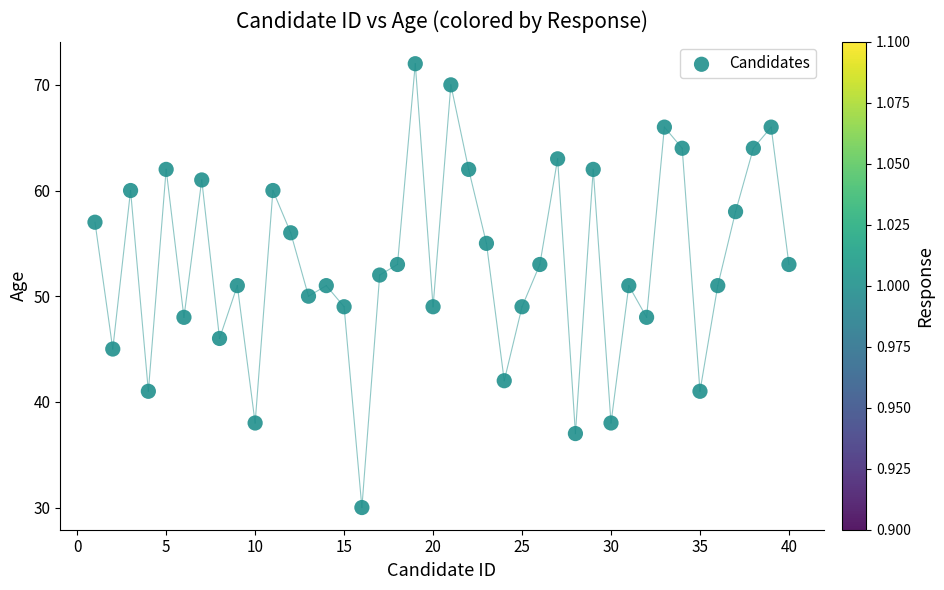

What is the range of Y values (max minus min)?

42